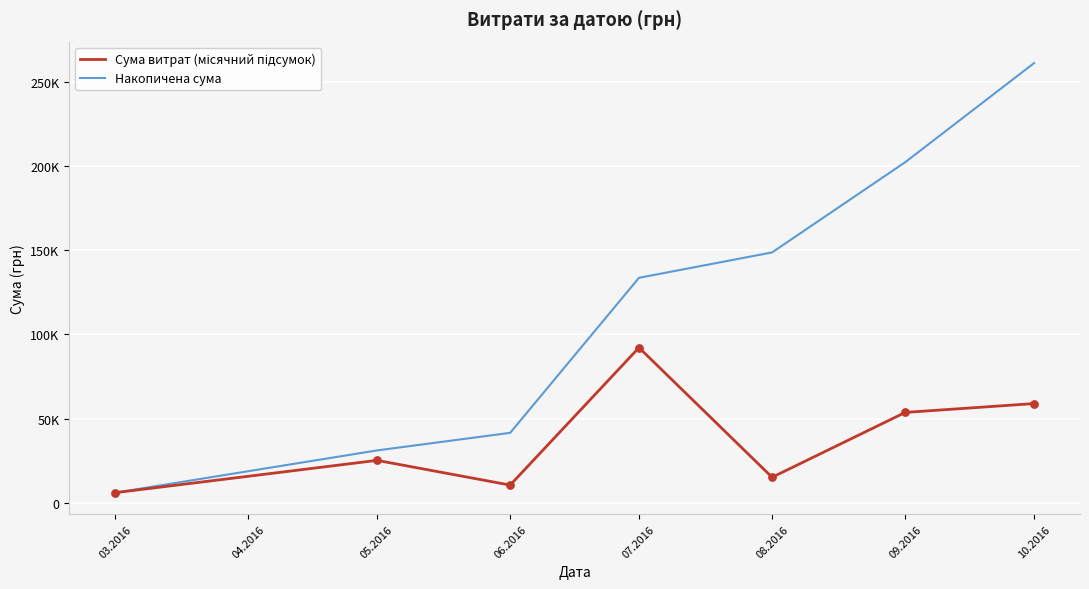

Does the chart have visible grid lines?

Yes